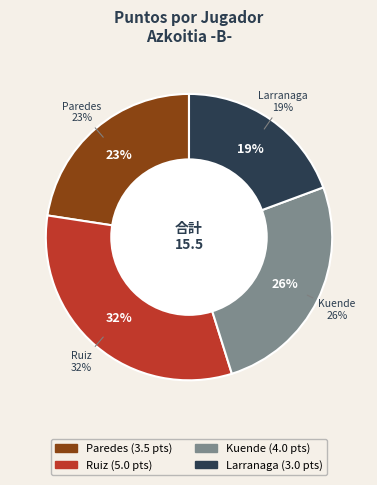

What is the smallest slice in the pie chart?

Larranaga Galan Imanol